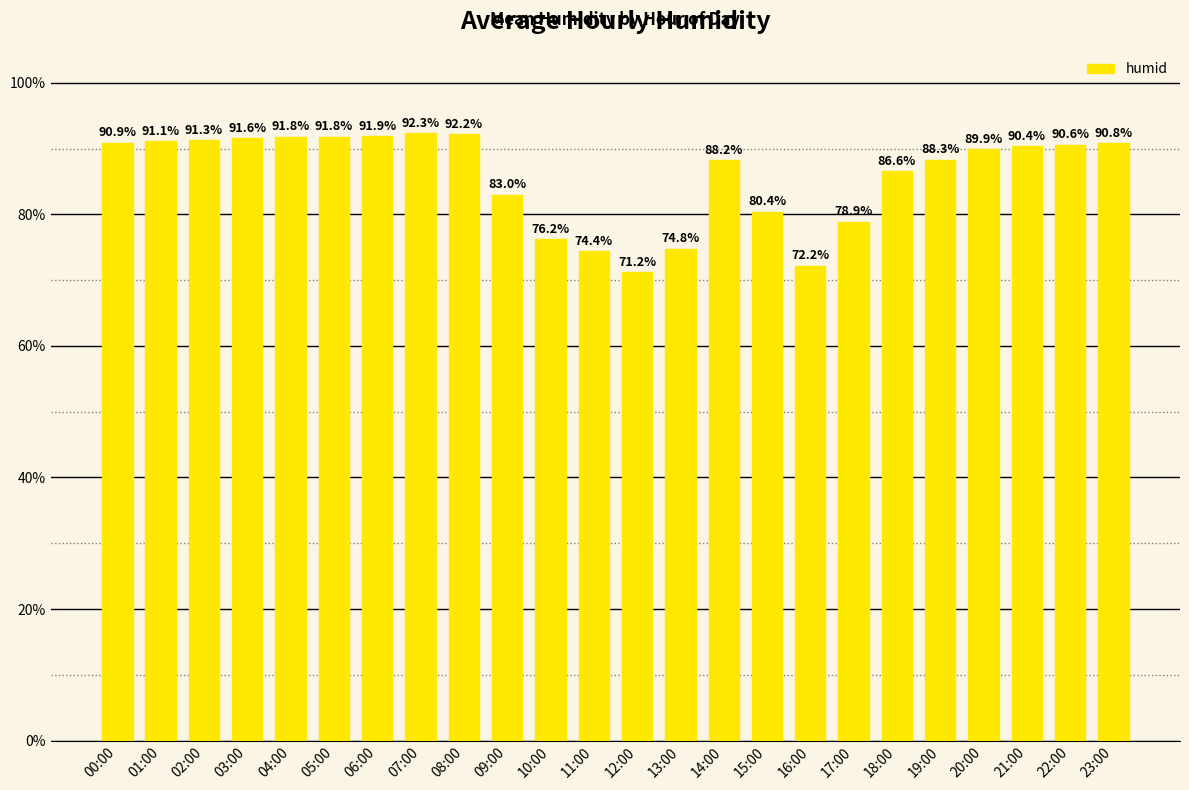

True or false: the data shows 20.5 at 10:00.

False